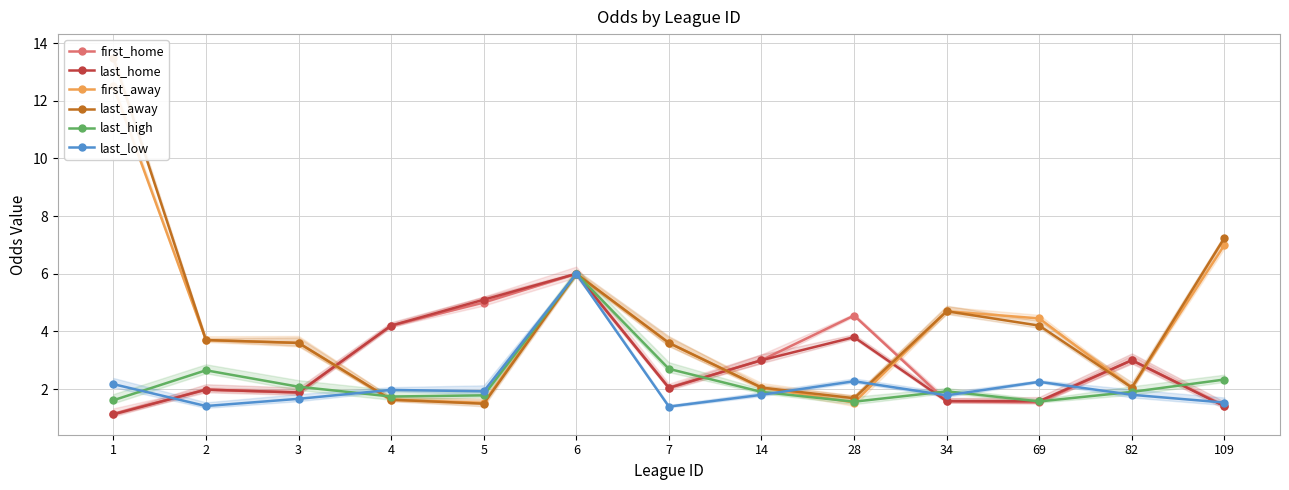

True or false: last_low has a value of 2.0 at 4.

True